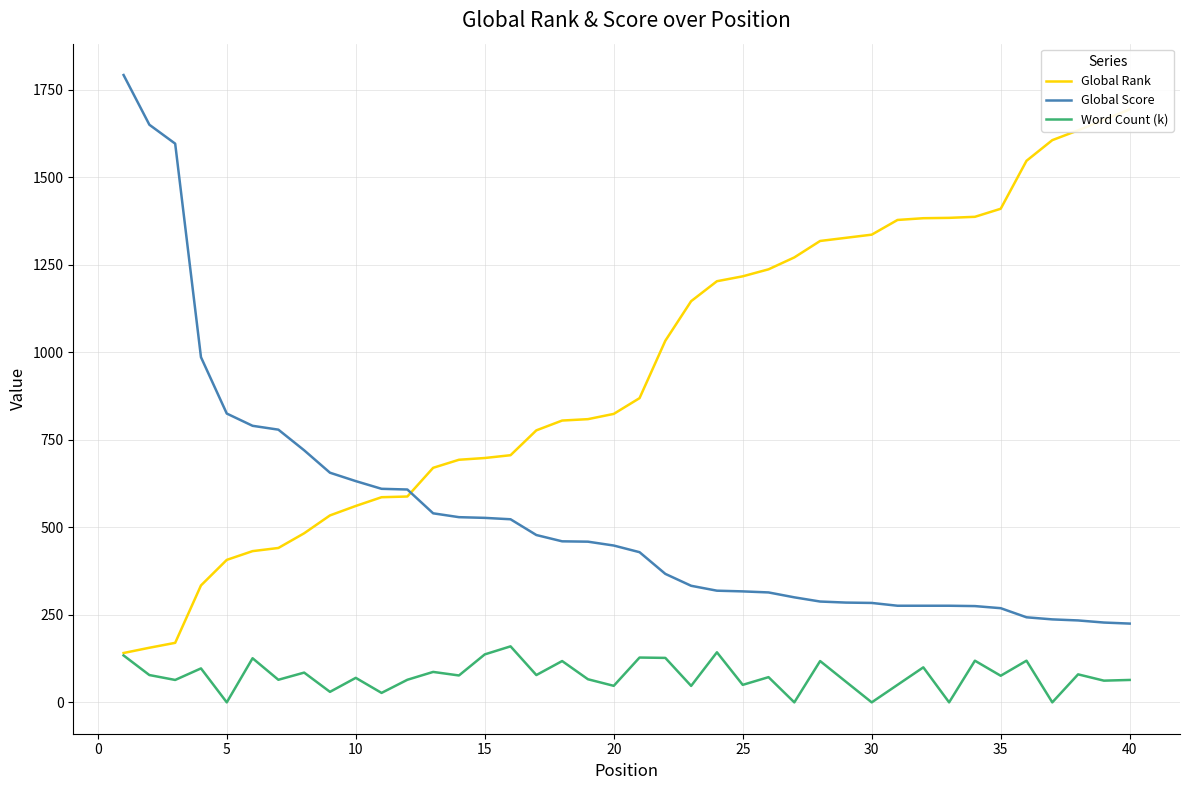

How many lines are shown in the chart?

3